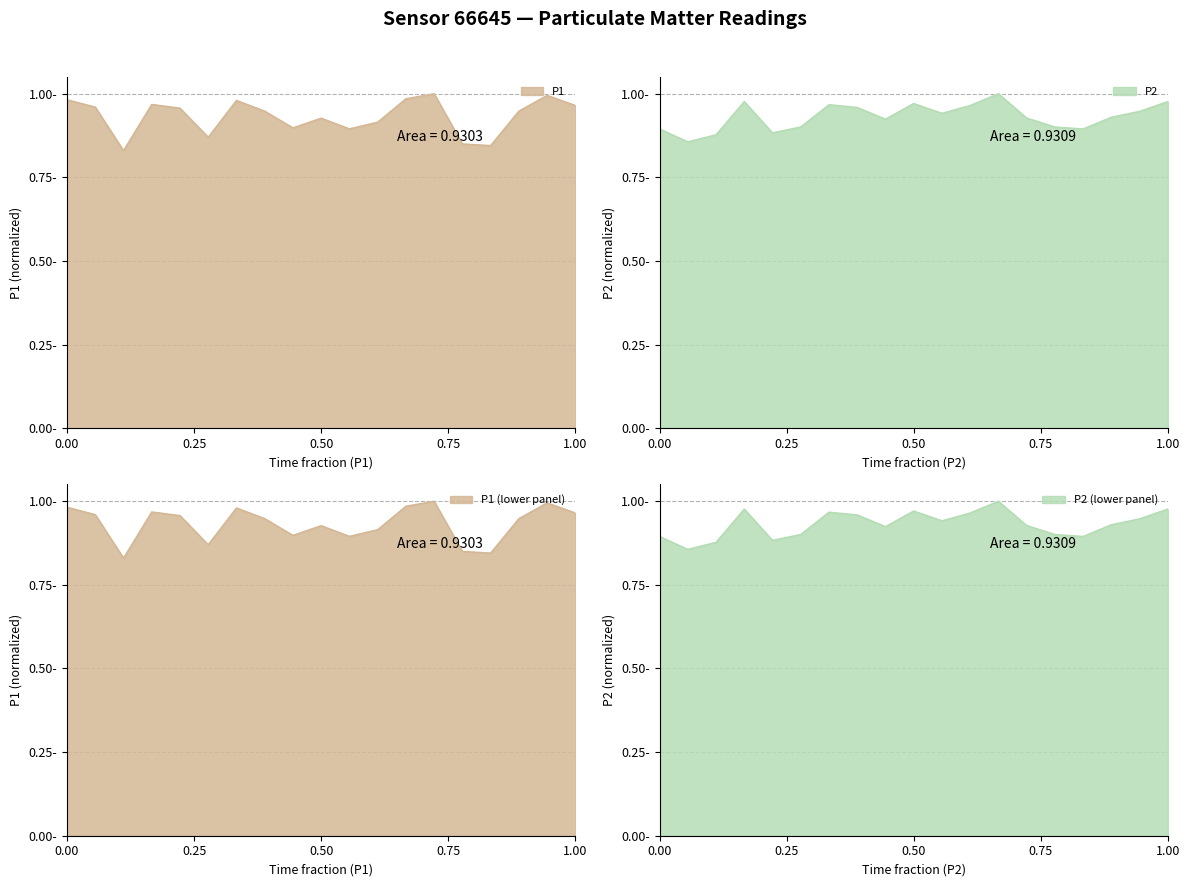

List the series in order of their overall mean, highest first.

P1, P2